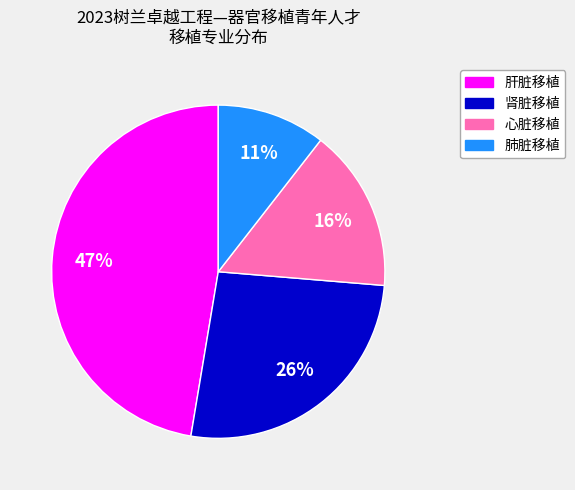

How many slices are in this pie chart?

4